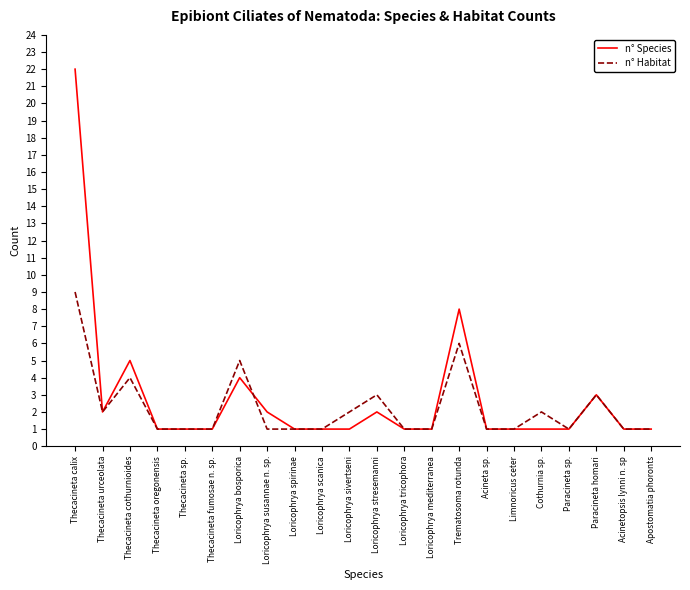

List the series in order of their peak value, highest first.

n° Species, n° Habitat